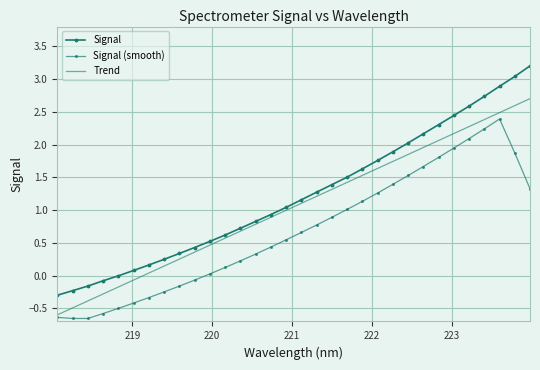

How many values in the Trend series are below 1?

16